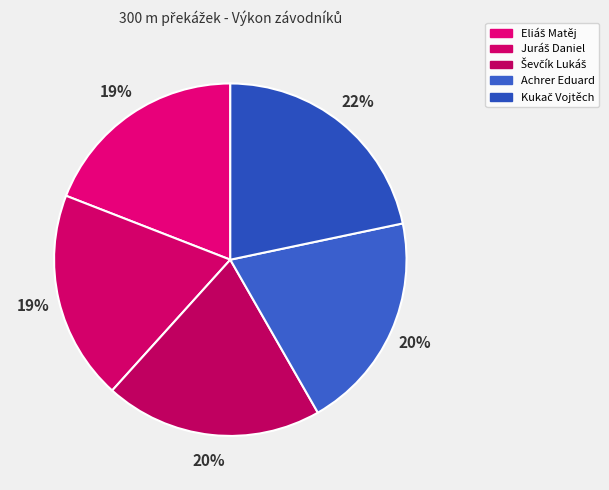

To the nearest percent, what is the combined percentage of Eliáš Matěj and Achrer Eduard?

39%